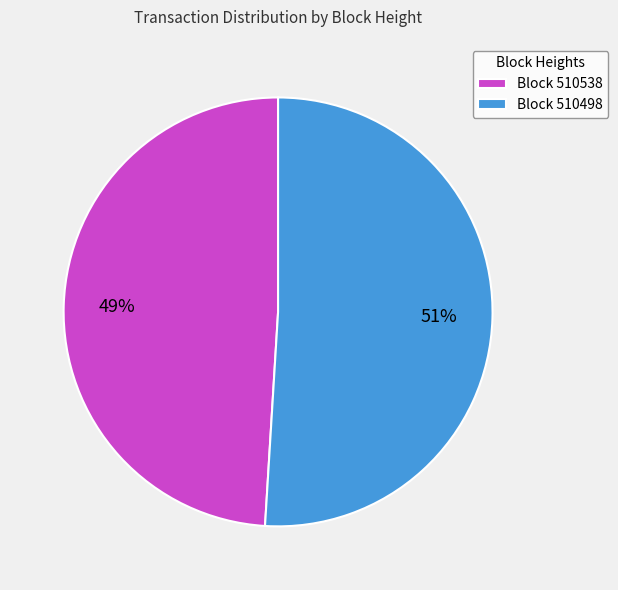

What is the ratio of the value at Block 510498 to the value at Block 510538?

1.0